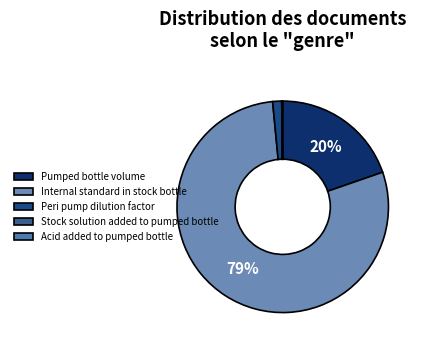

Is Pumped bottle volume the majority of the pie?

No